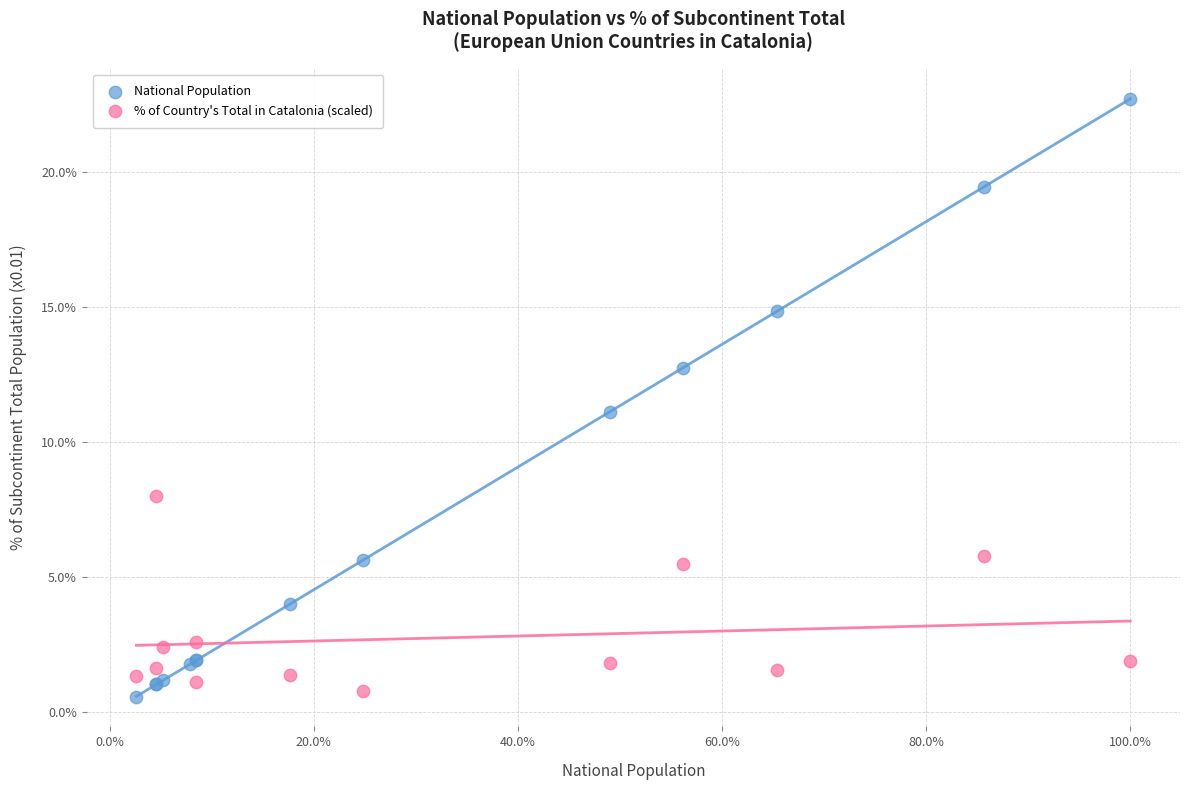

Which series has the largest Y range (max minus min)?

National Population